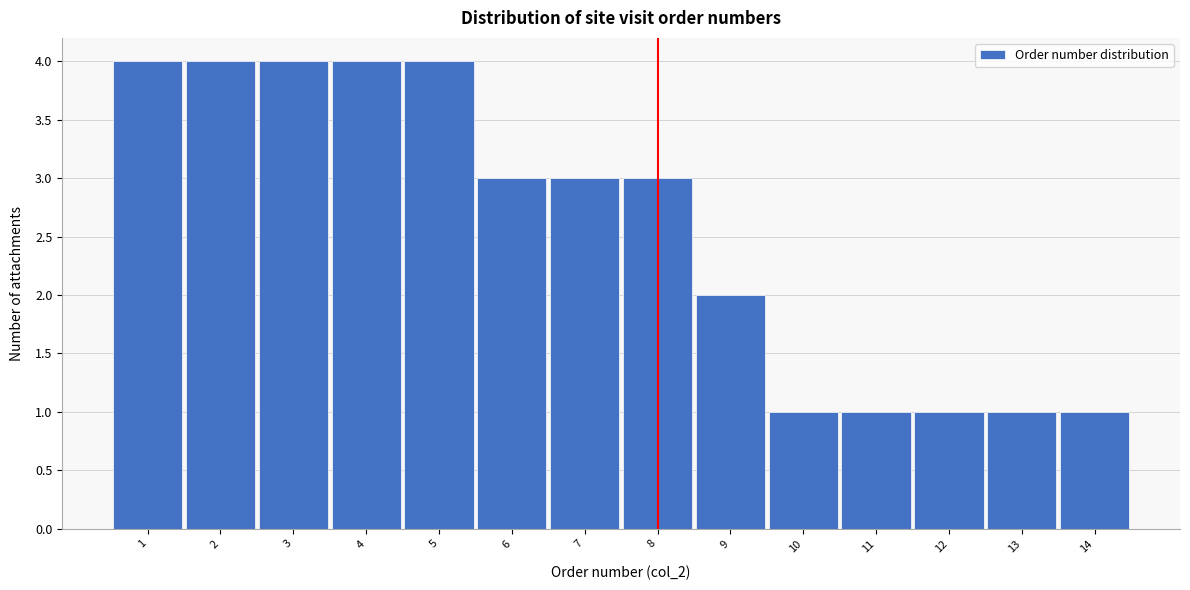

What is the height of the bar covering 10.5 to 11.5 on the x-axis? The values are not printed on the chart, so give them approximately, as read against the axis.

1